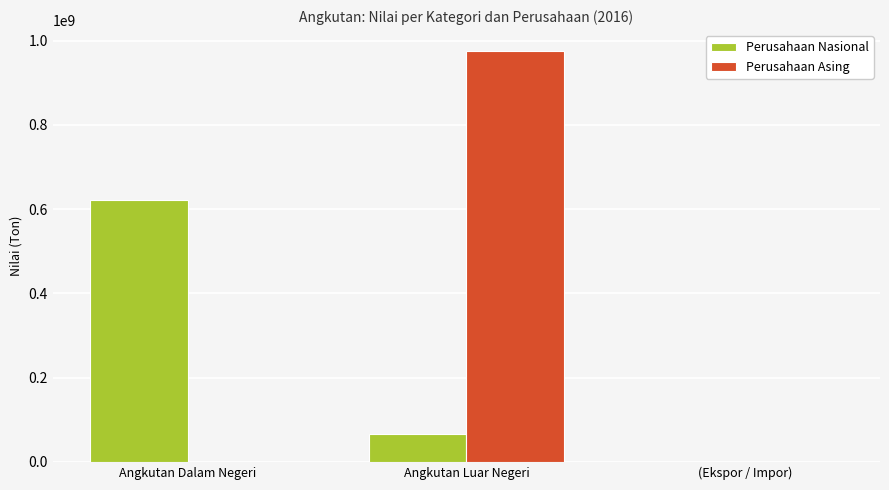

Reading left to right, list all the values displayed in this chart.

Perusahaan Nasional: 621011908	67237840	0
Perusahaan Asing: 0	976201743	0